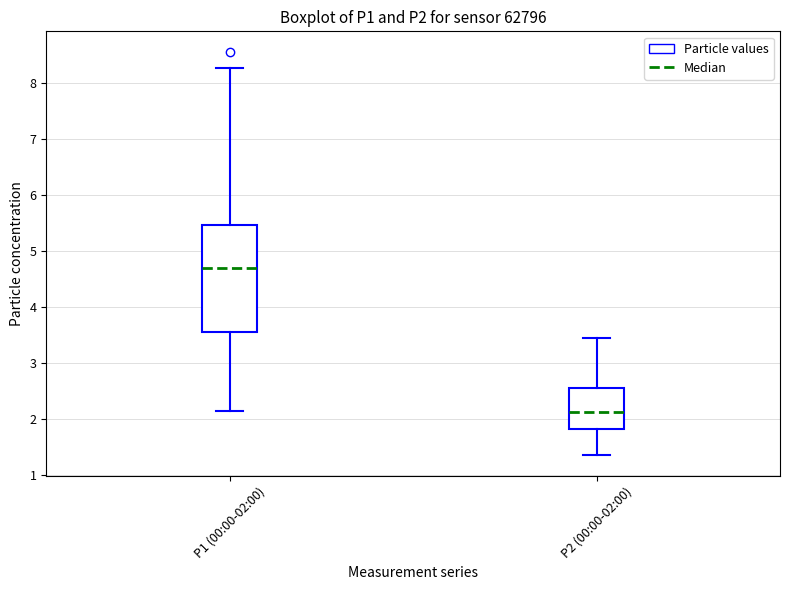

Reading left to right, read every box against the y-axis: the position of its median line, the range the box covers, and the ends of its whiskers. The values are not printed on the chart, so give them approximately, as read against the axis.

P1 (00:00-02:00): median 4.7, box 3.6 to 5.5, whiskers 2.2 to 8.3
P2 (00:00-02:00): median 2.1, box 1.8 to 2.6, whiskers 1.4 to 3.5